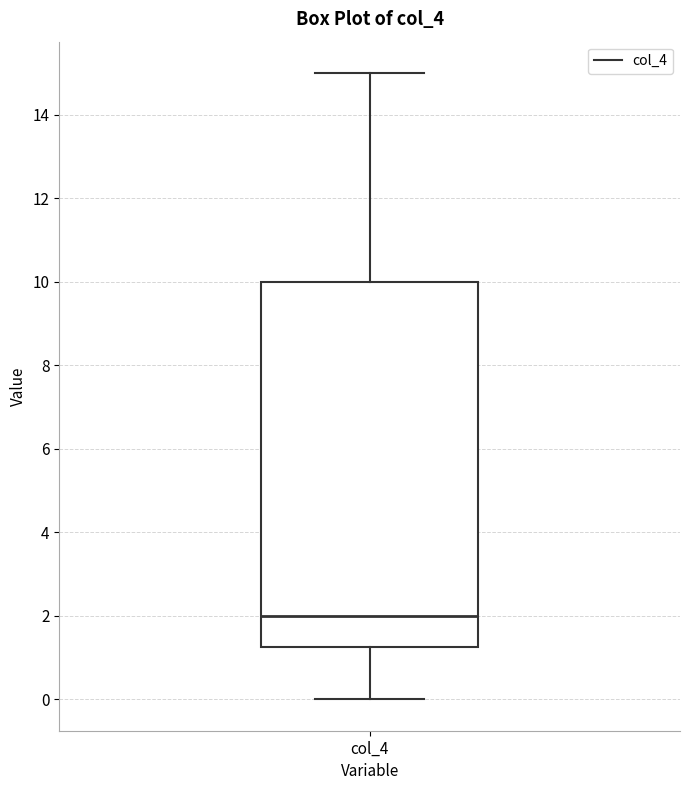

Transcribe this box plot: give where the median line is, the range the box spans, and where the two whiskers end, as read against the y-axis. The values are not printed on the chart, so give them approximately, as read against the axis.

median 2.0, box 1.2 to 10.0, whiskers 0.0 to 15.0